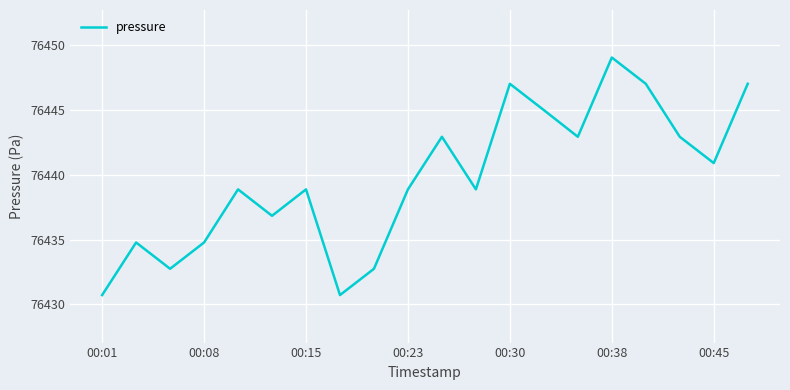

Reading left to right, list all the values displayed in this chart.

76430.7	76434.8	76432.8	76434.8	76438.9	76436.8	76438.9	76430.7	76432.8	76438.9	76442.9	76438.9	76447.0	76445.0	76442.9	76449.1	76447.0	76442.9	76440.9	76447.0